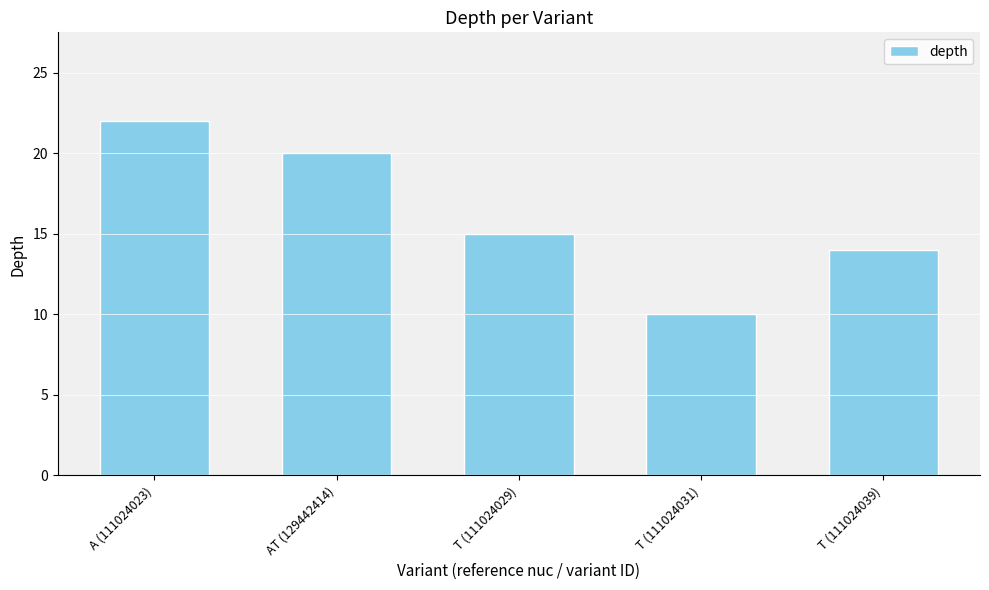

Reading right to left, extract all data points from this chart.

14	10	15	20	22